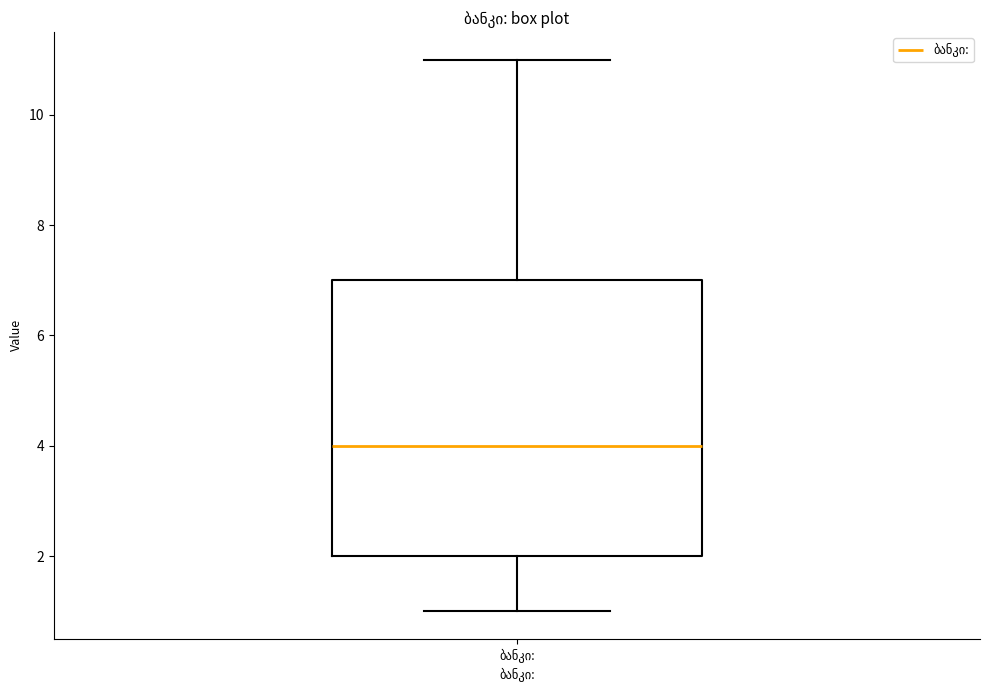

Transcribe this box plot: give where the median line is, the range the box spans, and where the two whiskers end, as read against the y-axis. The values are not printed on the chart, so give them approximately, as read against the axis.

median 4, box 2 to 7, whiskers 1 to 11